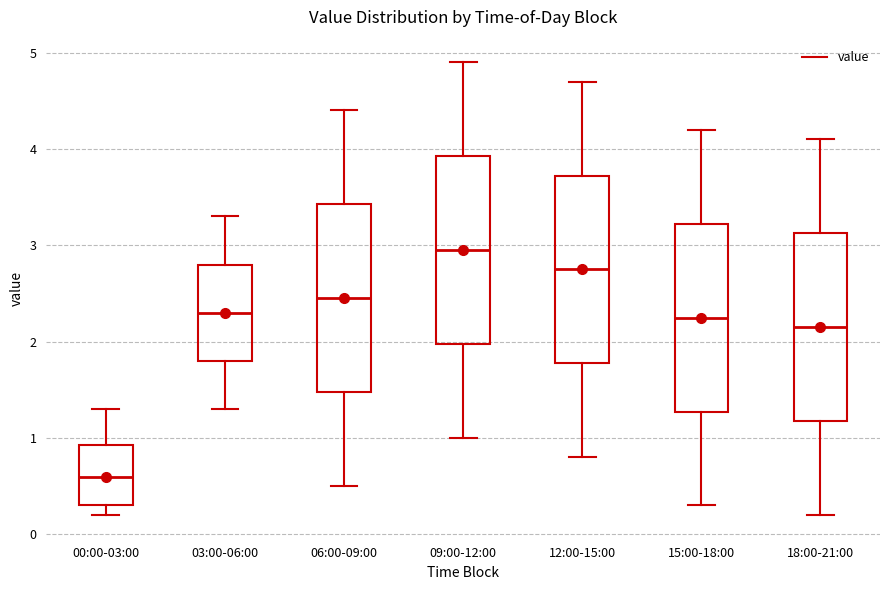

Where is the lower edge of the box for 18:00-21:00 on the y-axis? The values are not printed on the chart, so give them approximately, as read against the axis.

1.2